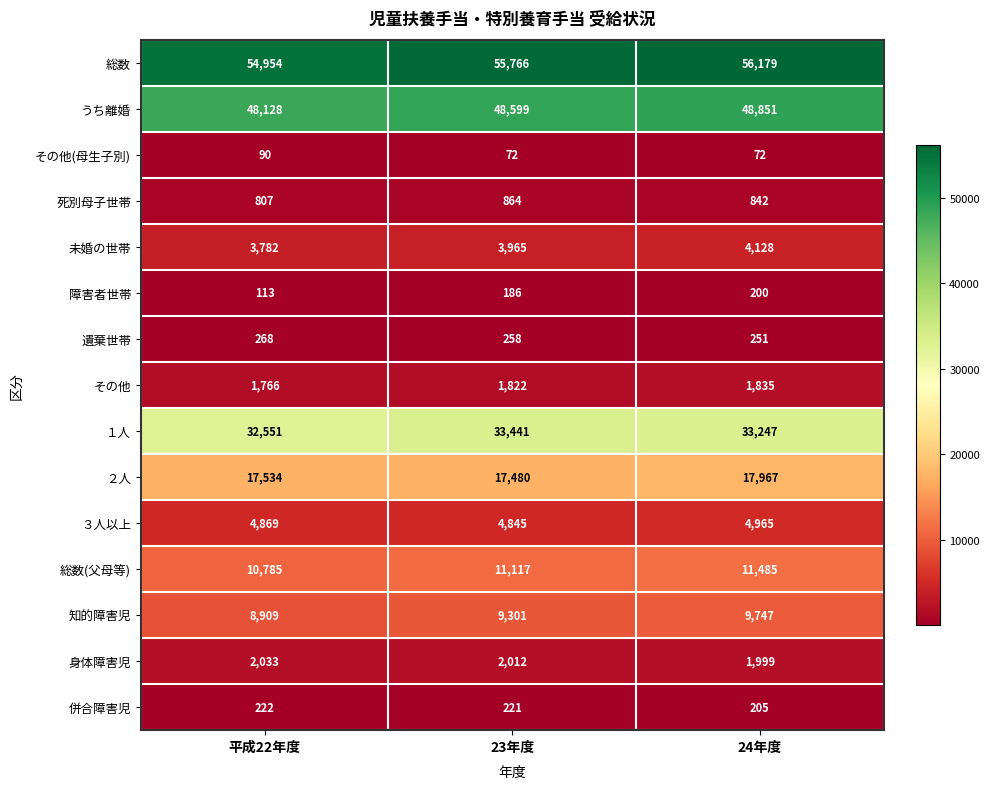

Which series has the widest spread of values?

総数